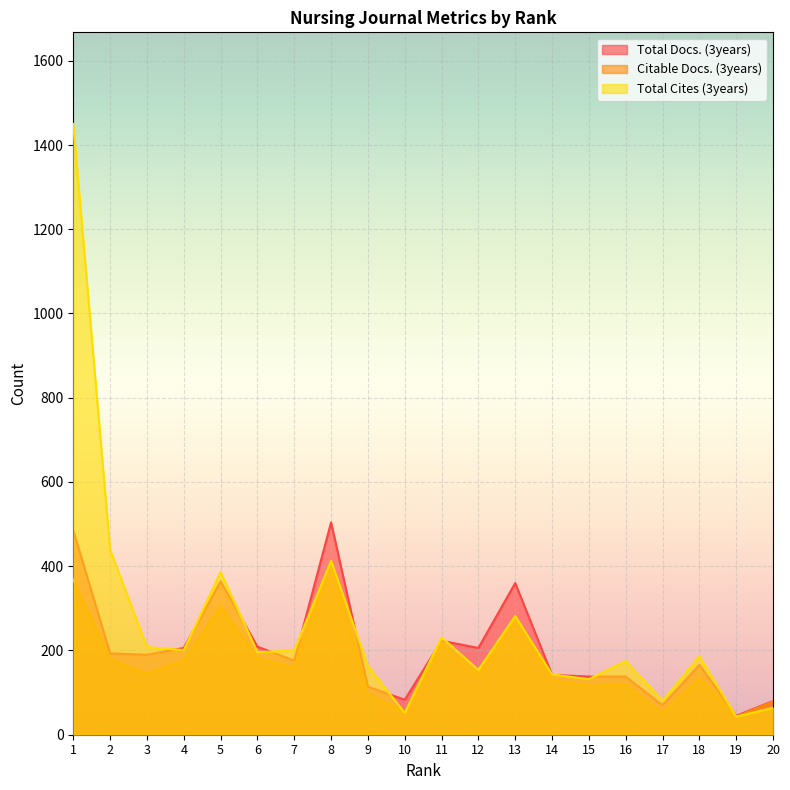

What is the value of the Citable Docs. (3years) point at the 11th from the left?

217